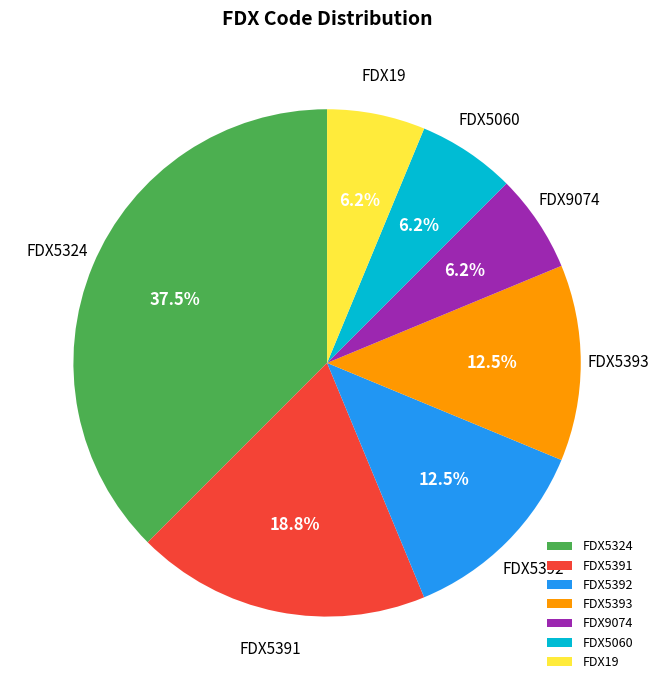

Between FDX5324 and FDX5391, which is larger?

FDX5324